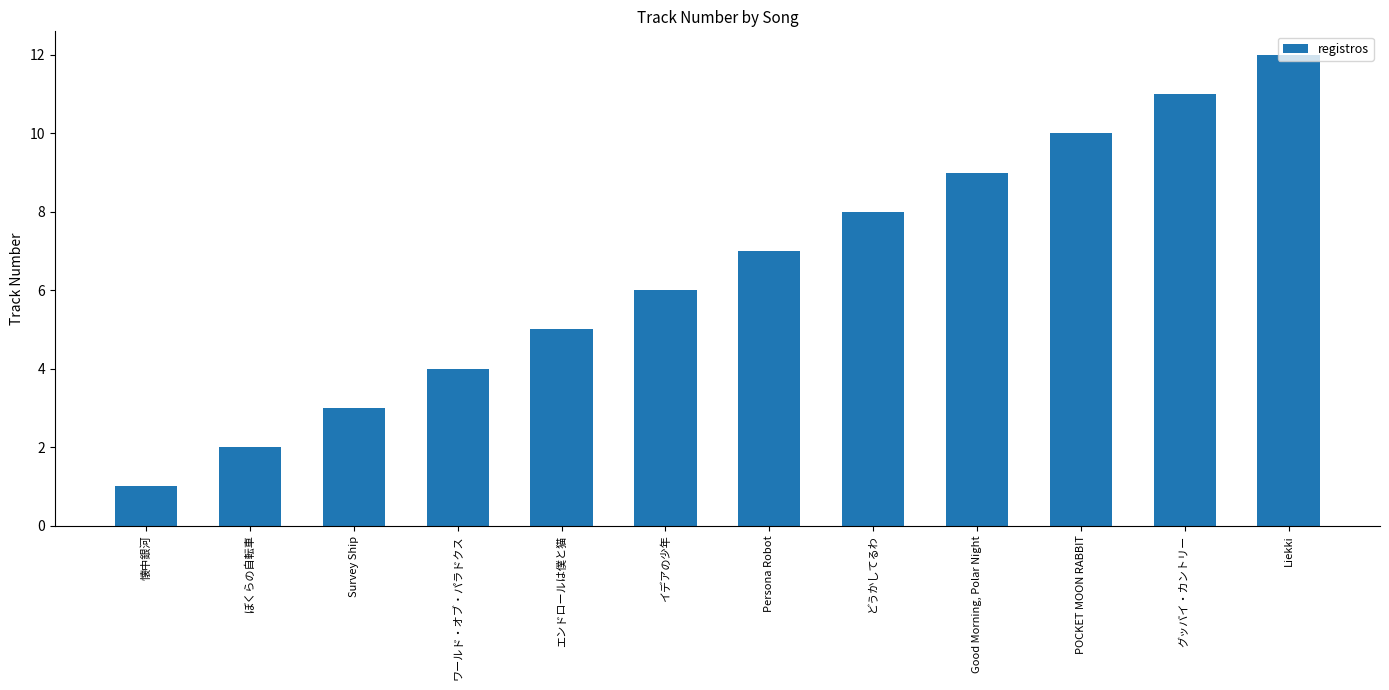

Rank the categories by value from highest to lowest.

Liekki, グッバイ・カントリー, POCKET MOON RABBIT, Good Morning, Polar Night, どうかしてるわ, Persona Robot, イデアの少年, エンドロールは僕と猫, ワールド・オブ・パラドクス, Survey Ship, ぼくらの自転車, 懐中銀河